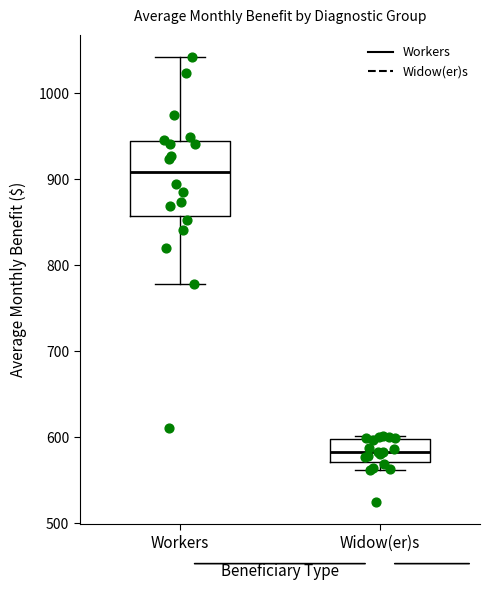

Which box's median line is the lowest?

Widow(er)s